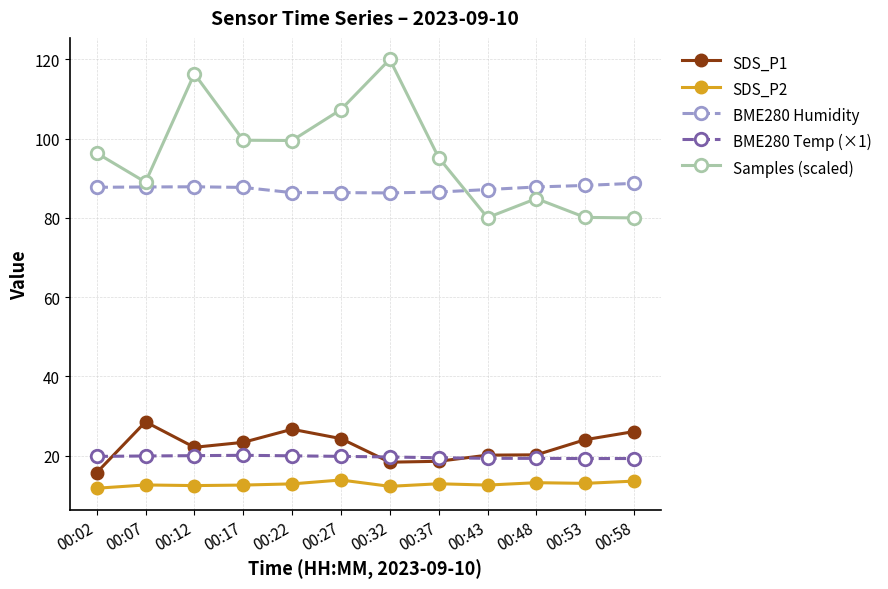

What is the smallest value displayed?

11.8